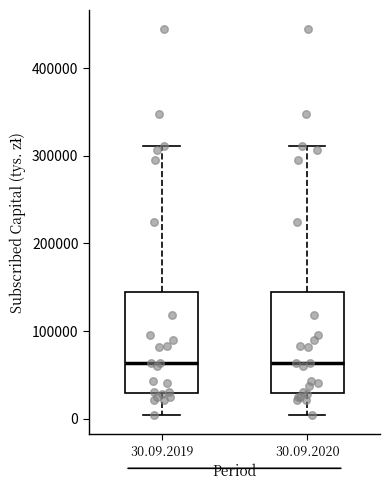

Where is the lower edge of the box for 30.09.2019 on the y-axis? The values are not printed on the chart, so give them approximately, as read against the axis.

30000